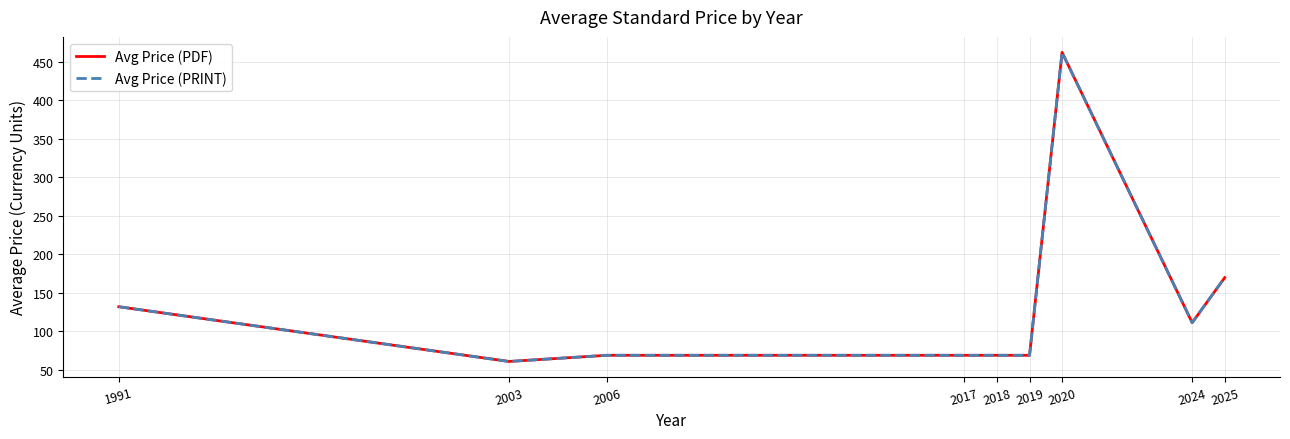

Reading right to left, transcribe all the data shown in this chart.

Avg Price (PDF): 169.7	111.3	462.0	69.0	69.0	69.0	69.0	61.0	132.0
Avg Price (PRINT): 169.7	111.3	462.0	69.0	69.0	69.0	69.0	61.0	132.0